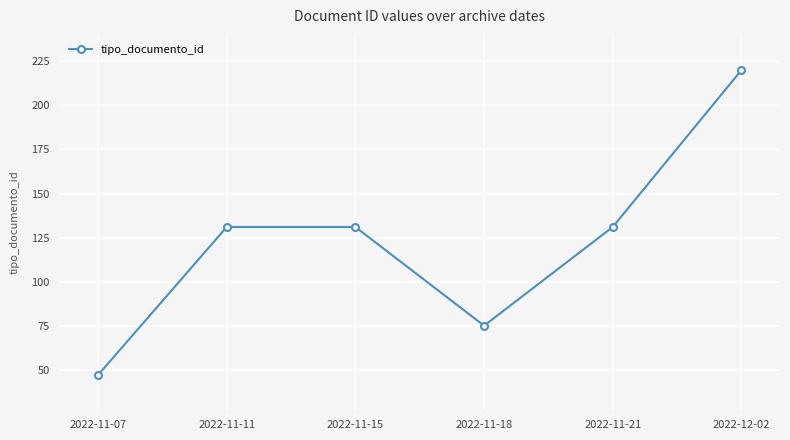

What is the sum of the values at 2022-11-18 and 2022-12-02?

295